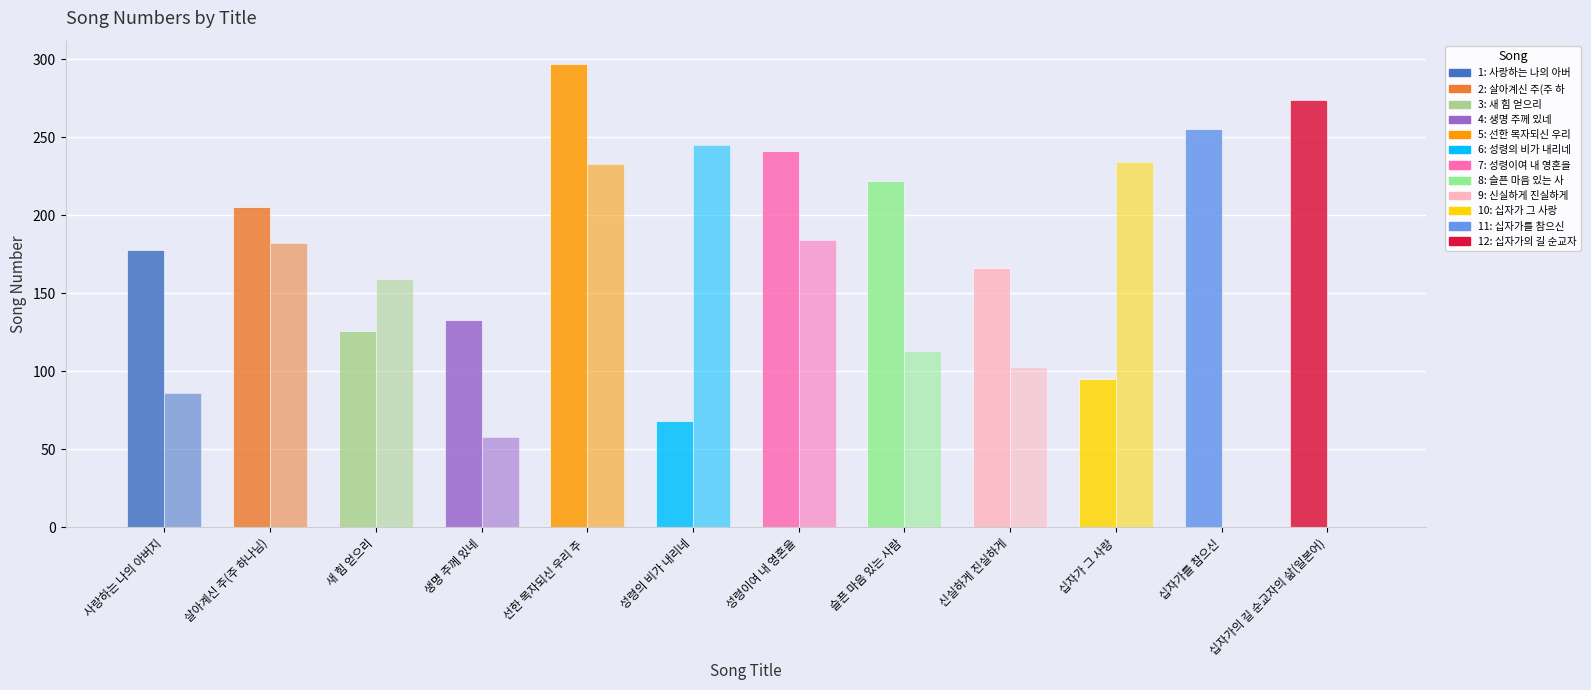

Reading left to right, transcribe all the data shown in this chart.

col_5 (right): 178	205	126	133	297	68	241	222	166	95	255	274
col_1 (left): 86	182	159	58	233	245	184	113	103	234	0	0